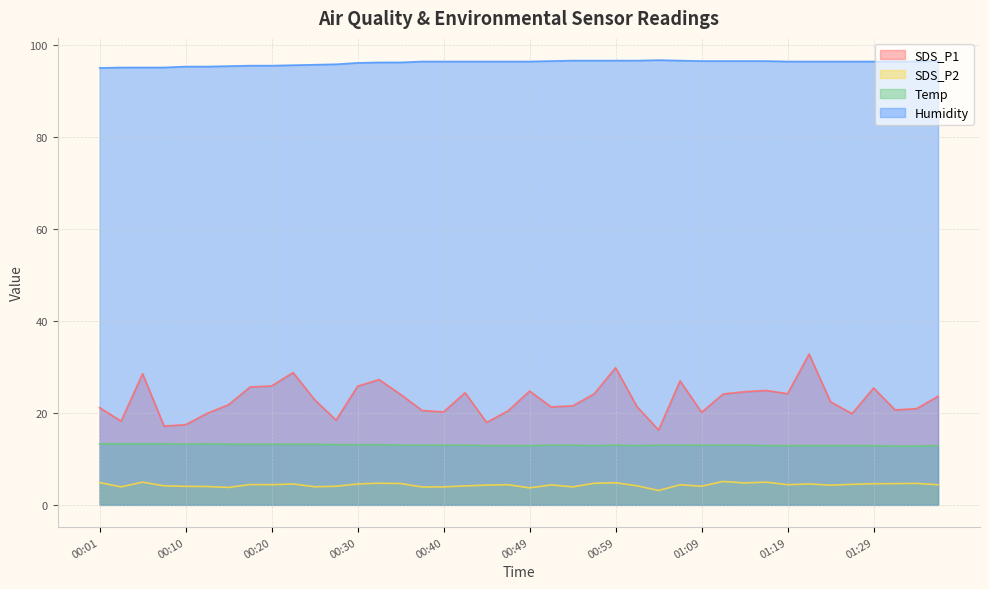

Read the Temp value at 00:30.

13.1